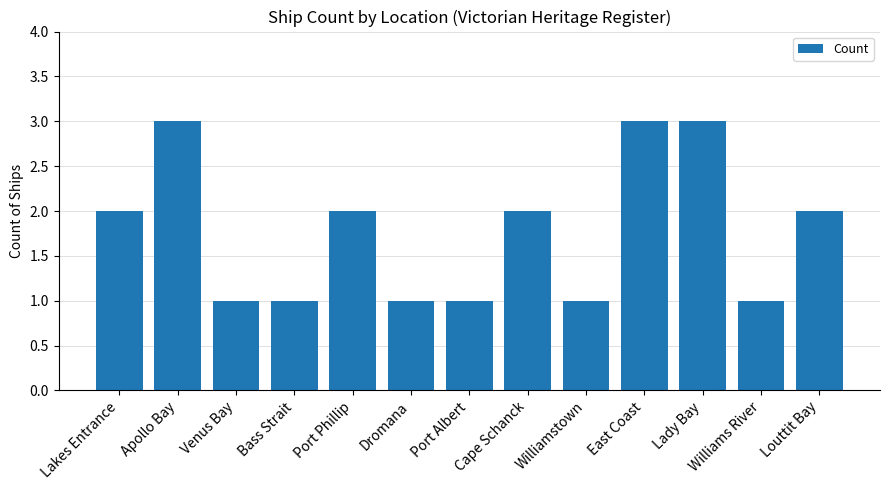

What is the average value?

2